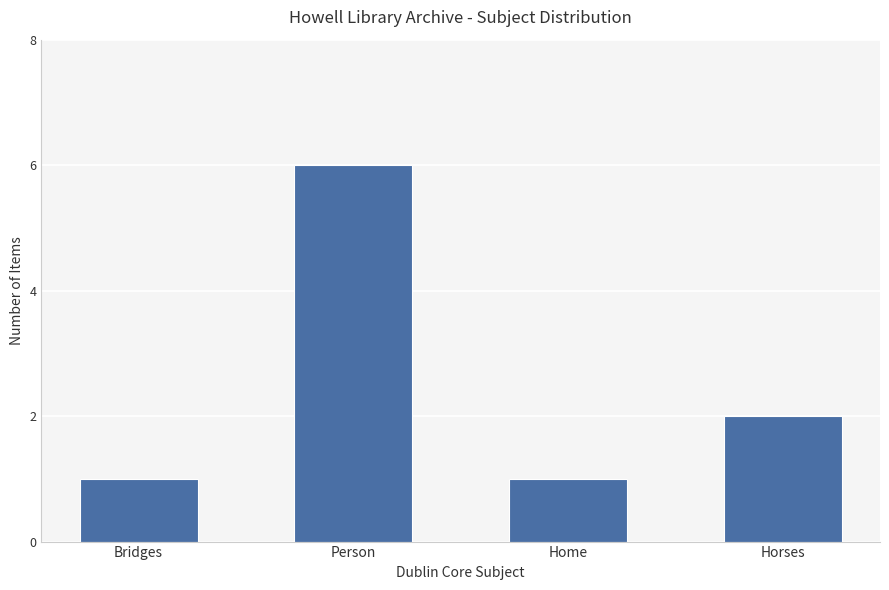

Reading left to right, what are all the values shown in this chart?

Bridges=1	Person=6	Home=1	Horses=2